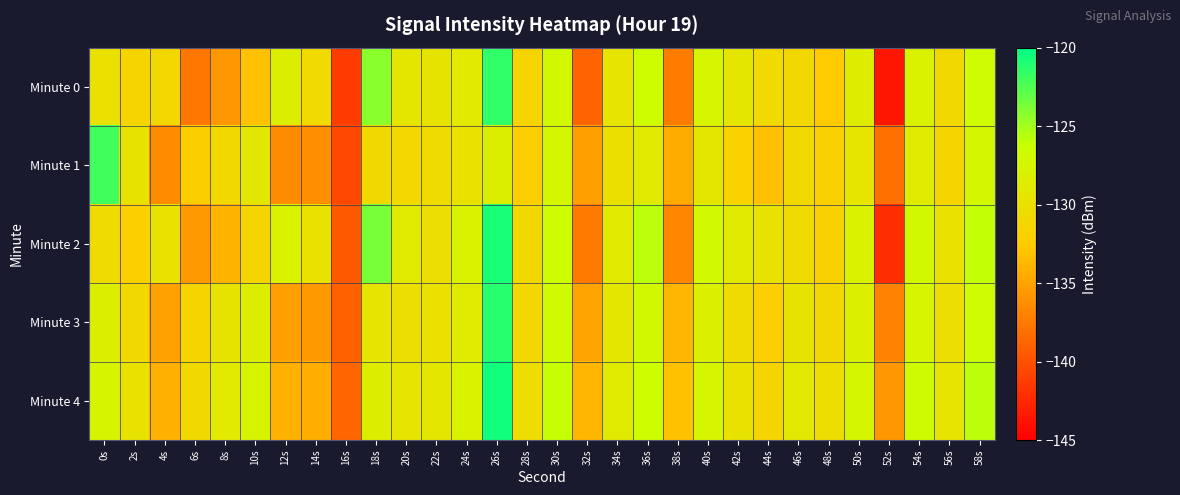

How many series are shown in this chart?

5